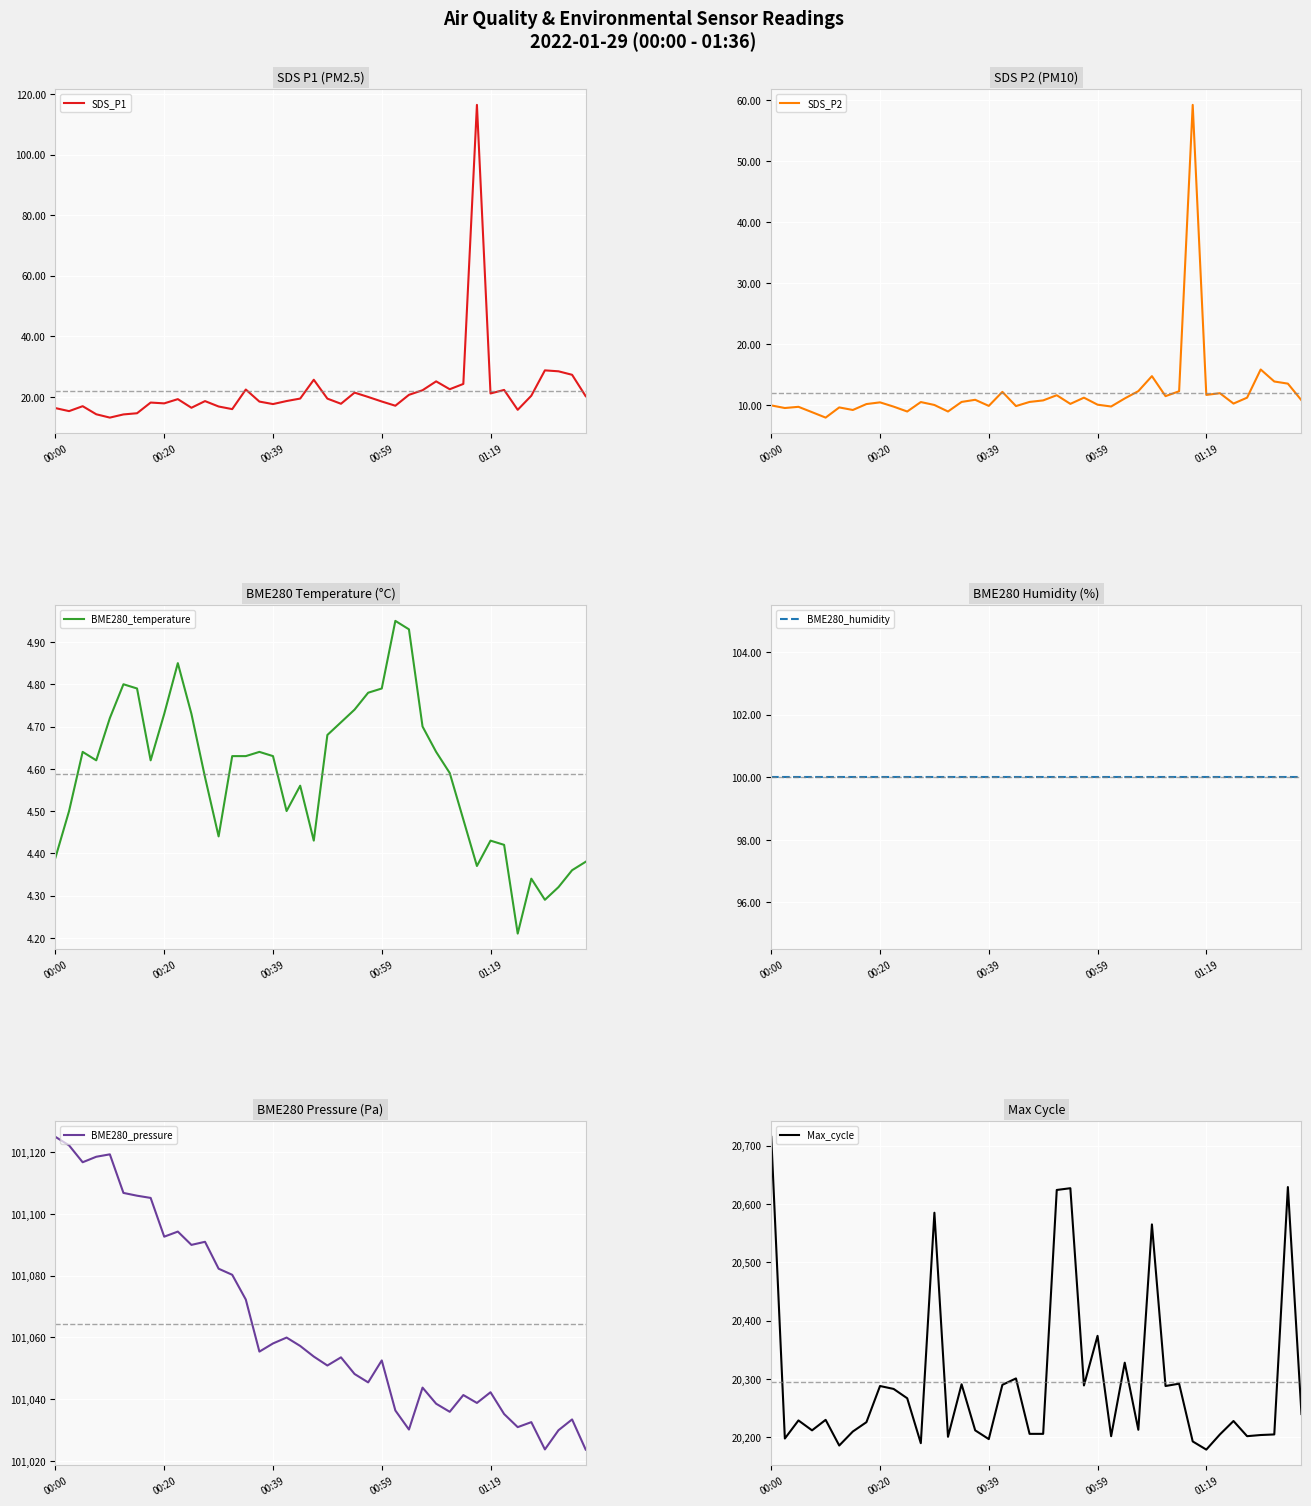

Which series has the largest range (max minus min)?

Max_cycle